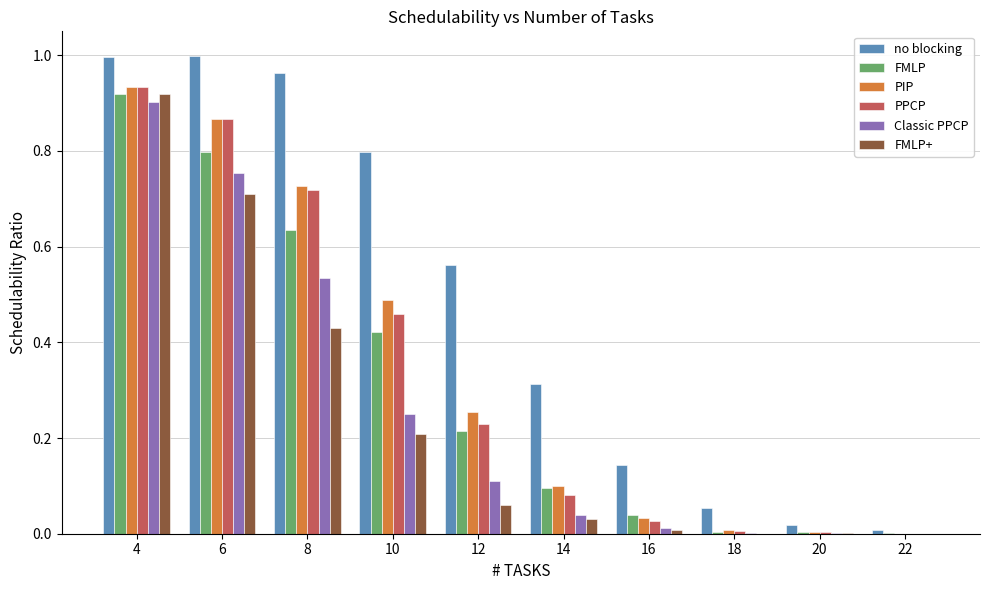

Which series has the largest total across all categories?

no blocking